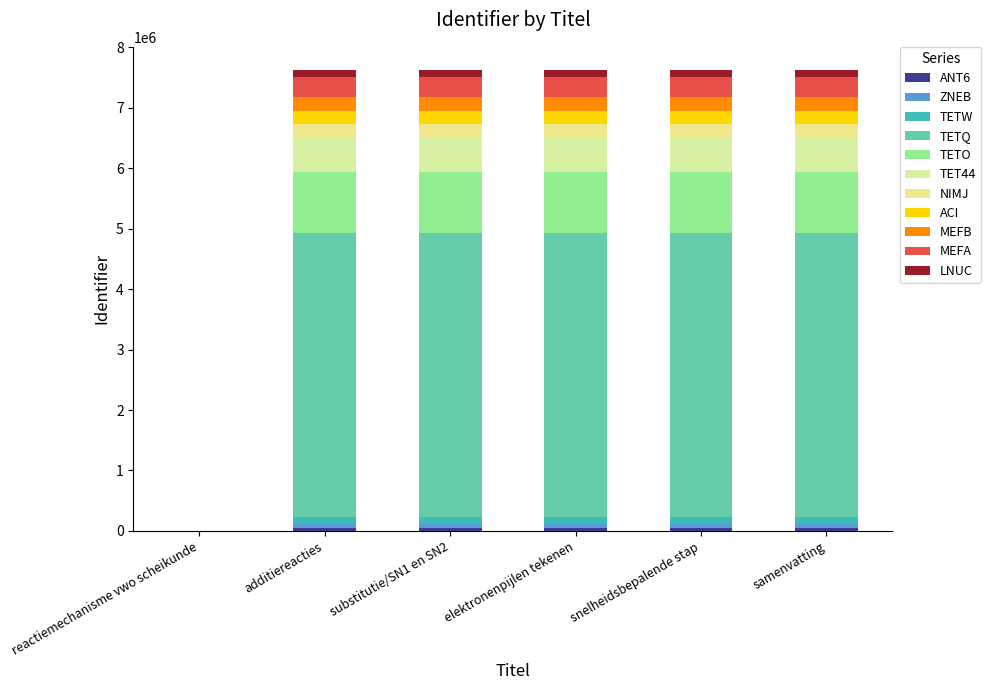

How many categories are shown in the chart?

6